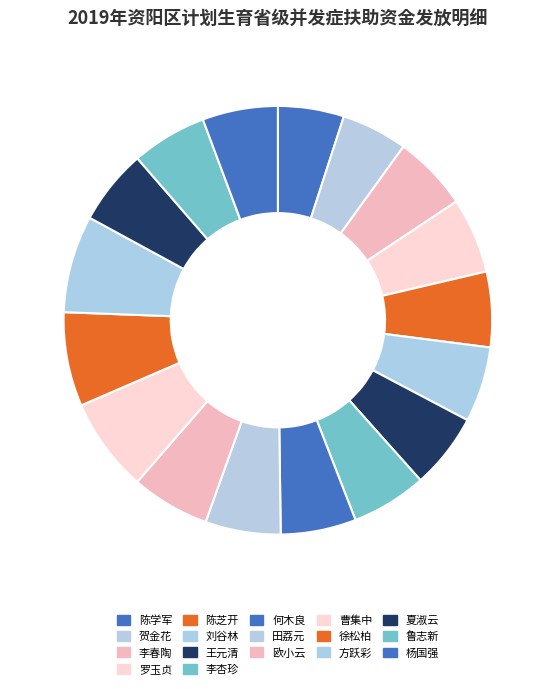

Is it true that 曹集中 is 19% of the pie?

False